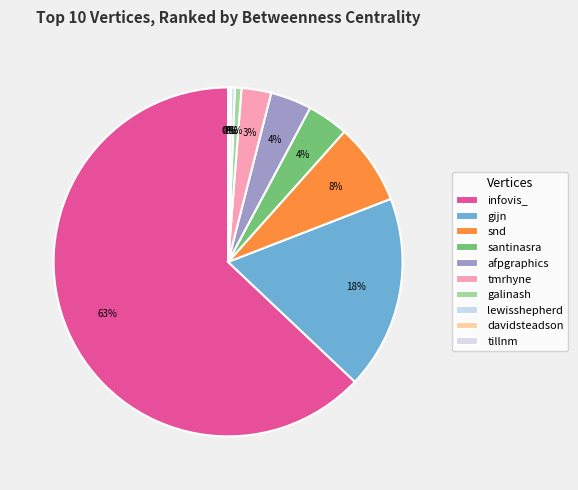

Which slice is the smallest?

tillnm